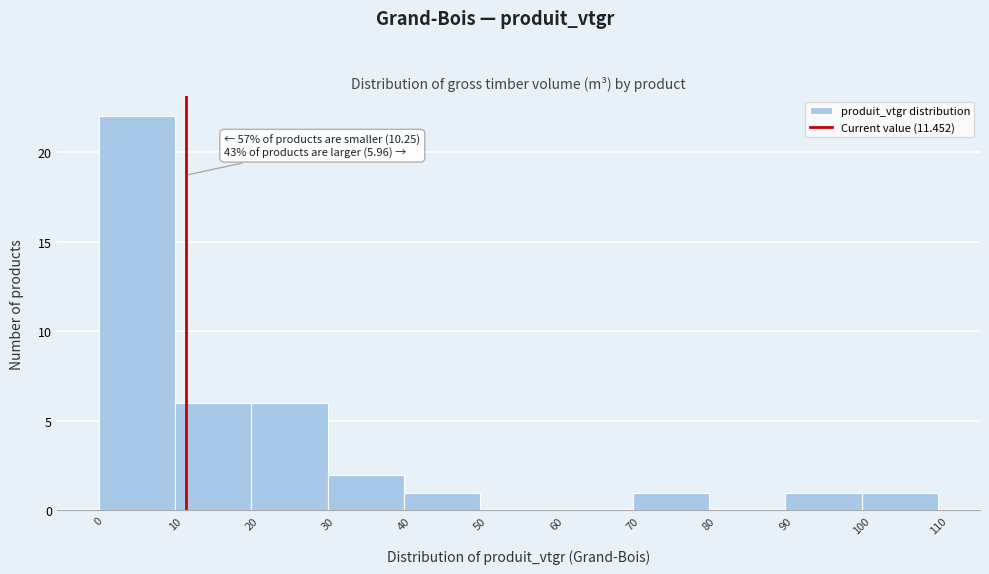

Which range on the x-axis has the tallest bar?

0 to 10